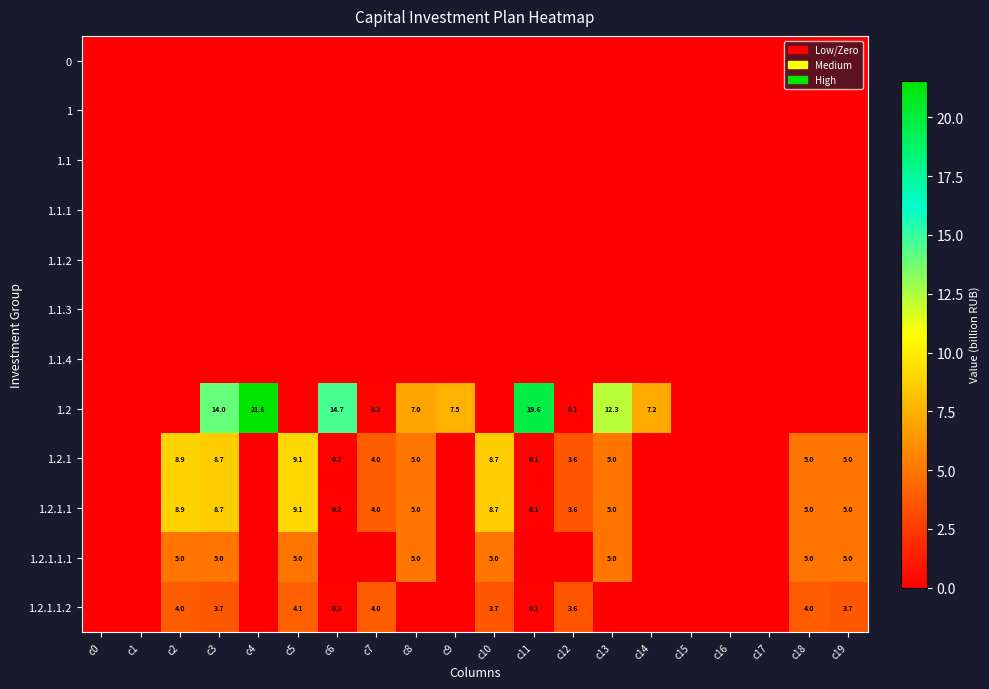

The 1.2.1.1.2 series shows 1.9 at c7. True or false?

False